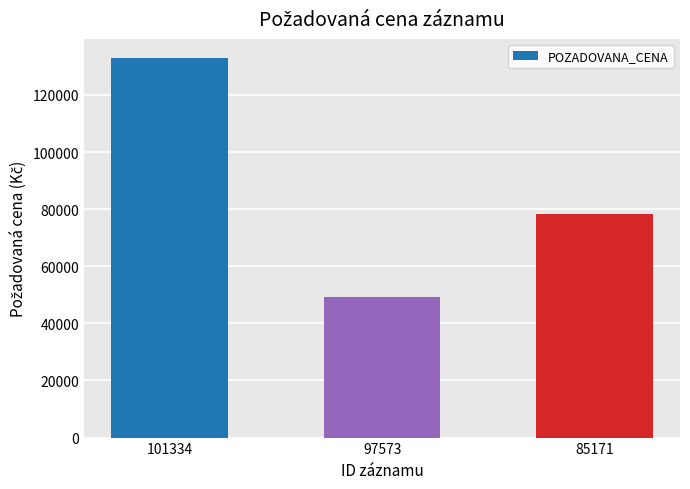

What is the difference between the values at 101334 and 97573?

83790